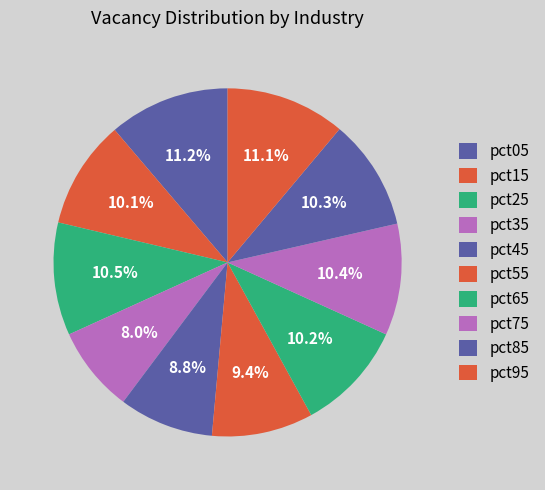

To the nearest percent, what is the difference between the largest and smallest slice percentages?

3%